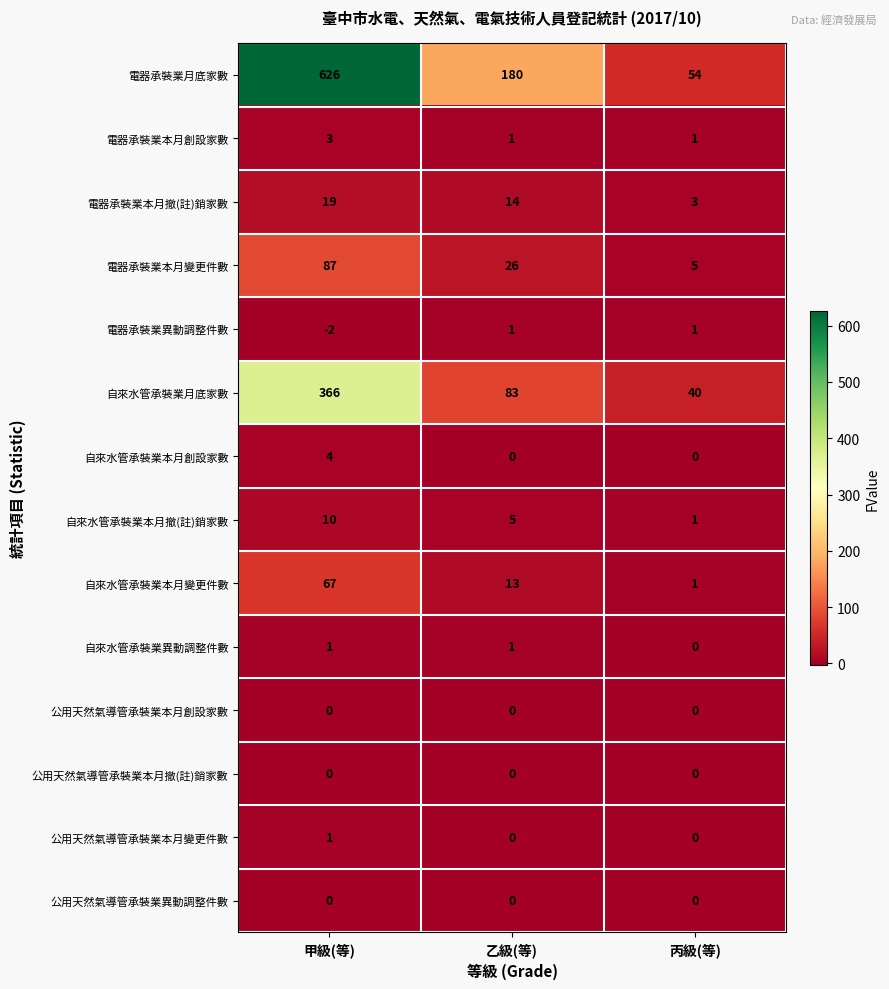

What is the greatest value displayed?

626